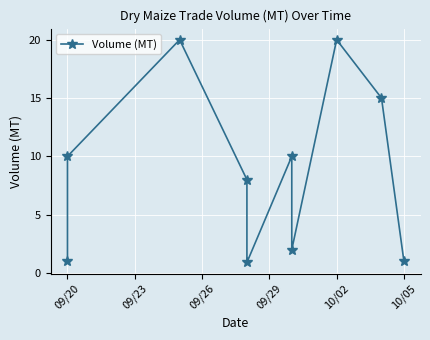

What is the minimum value shown in the chart?

0.9